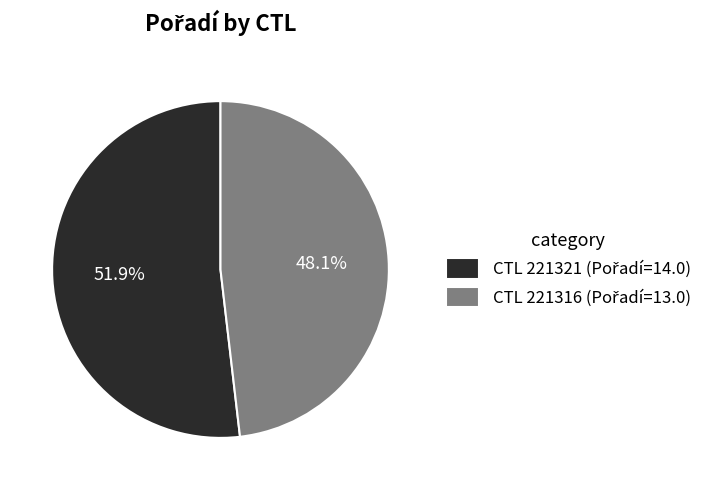

Is there any slice that represents more than half of the pie?

Yes